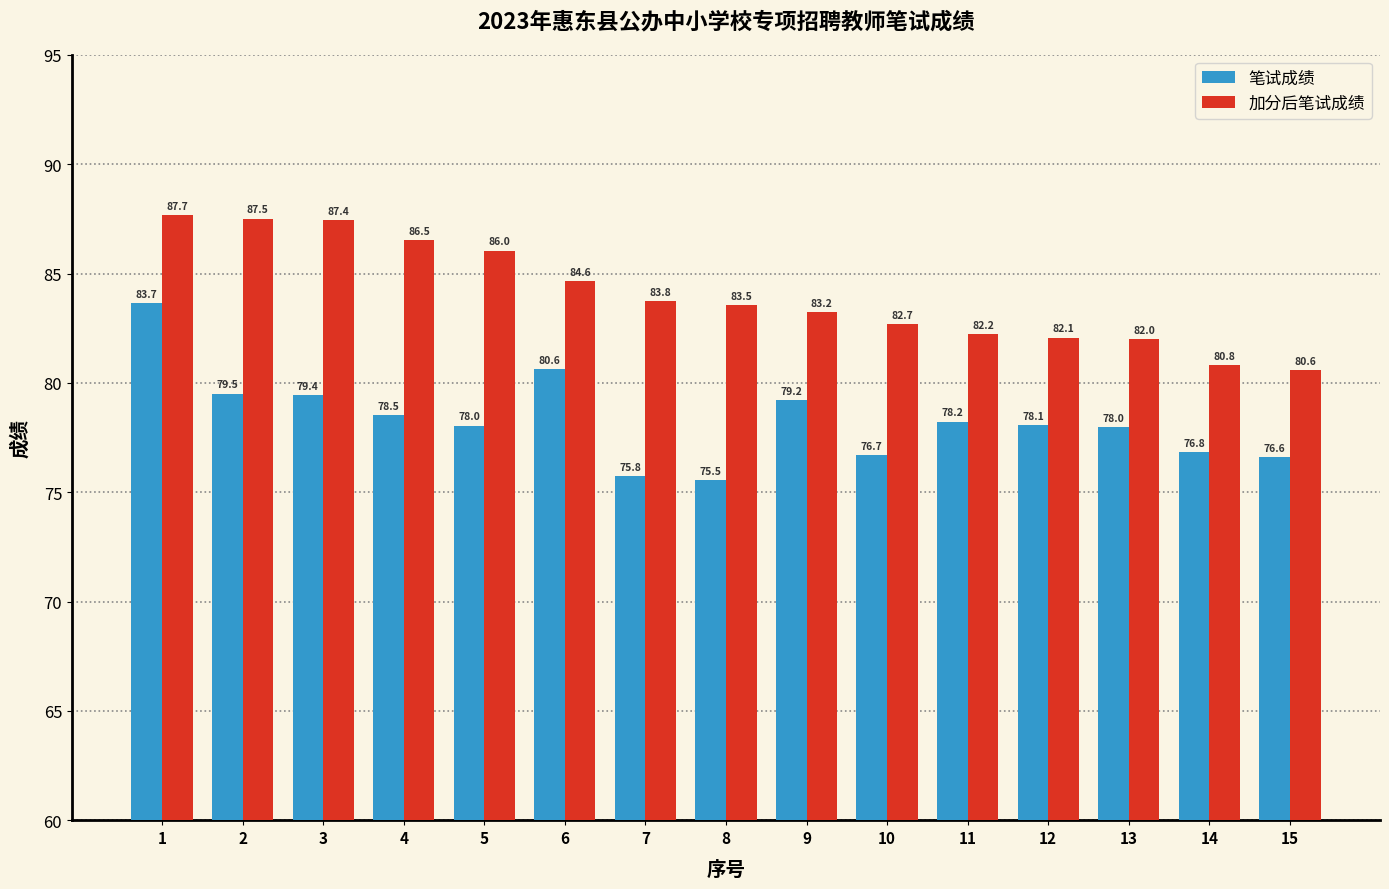

Which series has the widest spread of values?

笔试成绩